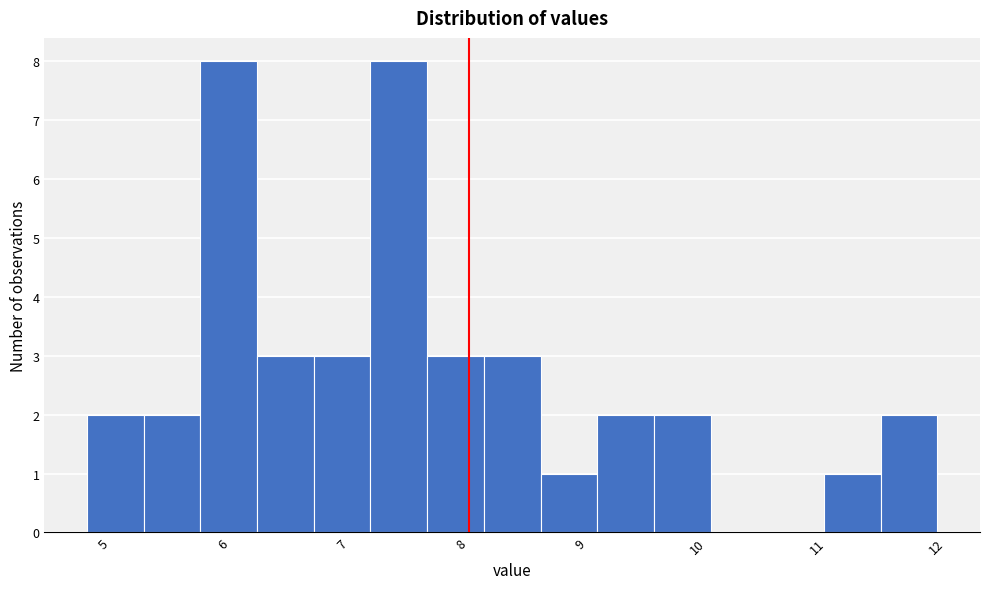

Reading left to right, transcribe this chart: for each bar, give the range it covers on the x-axis and its height. Neither the bar edges nor the heights are printed on the chart, so give them approximately, as read against the axes.

4.8 to 5.3: 2
5.3 to 5.8: 2
5.8 to 6.2: 8
6.2 to 6.7: 3
6.7 to 7.2: 3
7.2 to 7.7: 8
7.7 to 8.1: 3
8.1 to 8.6: 3
8.6 to 9.1: 1
9.1 to 9.6: 2
9.6 to 10.0: 2
10.0 to 10.5: 0
10.5 to 11.0: 0
11.0 to 11.5: 1
11.5 to 11.9: 2